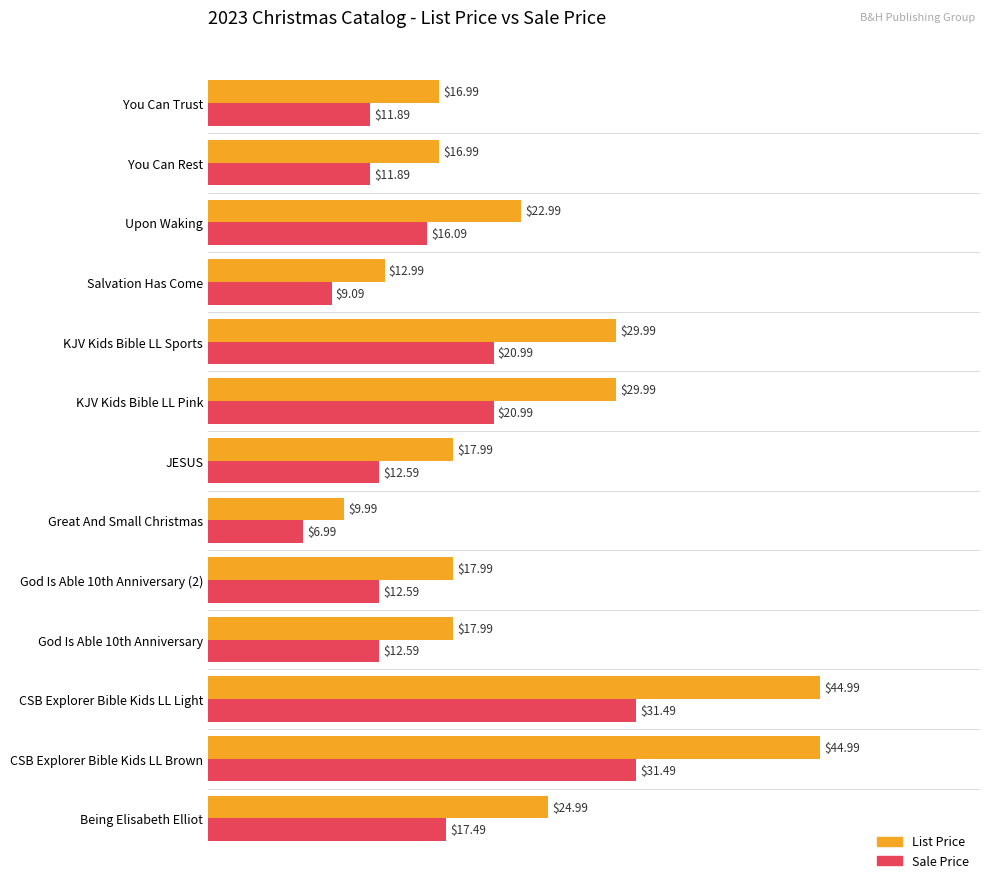

List the series in order of their peak value, lowest first.

Sale Price, List Price